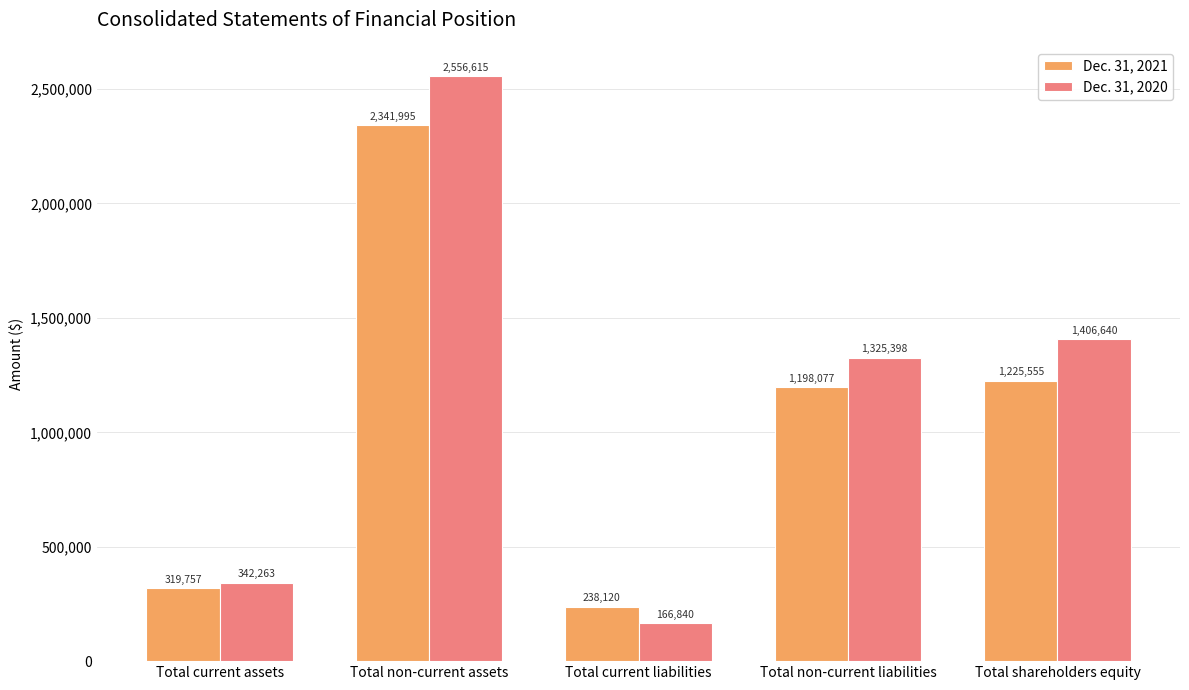

Reading left to right, transcribe all the data shown in this chart.

Dec. 31, 2021: Total current assets=319757	Total non-current assets=2341995	Total current liabilities=238120	Total non-current liabilities=1198077	Total shareholders equity=1225555
Dec. 31, 2020: Total current assets=342263	Total non-current assets=2556615	Total current liabilities=166840	Total non-current liabilities=1325398	Total shareholders equity=1406640